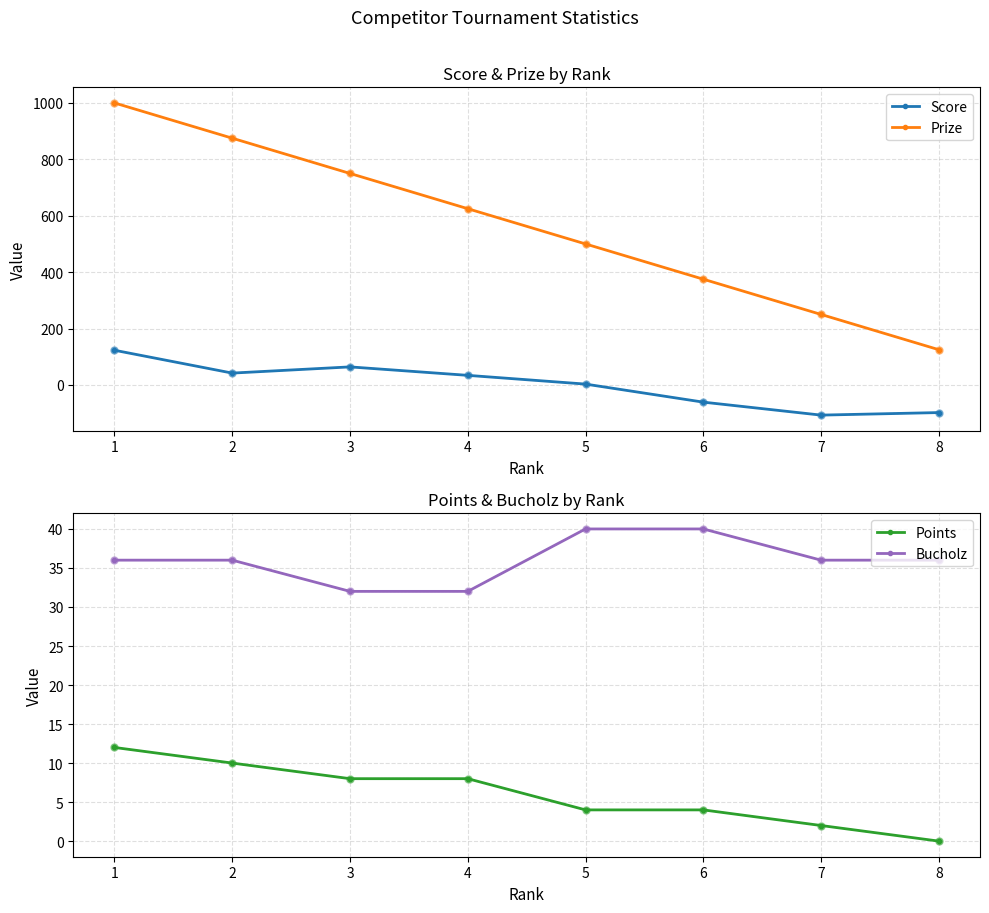

At which label is Score closest to 8?

5